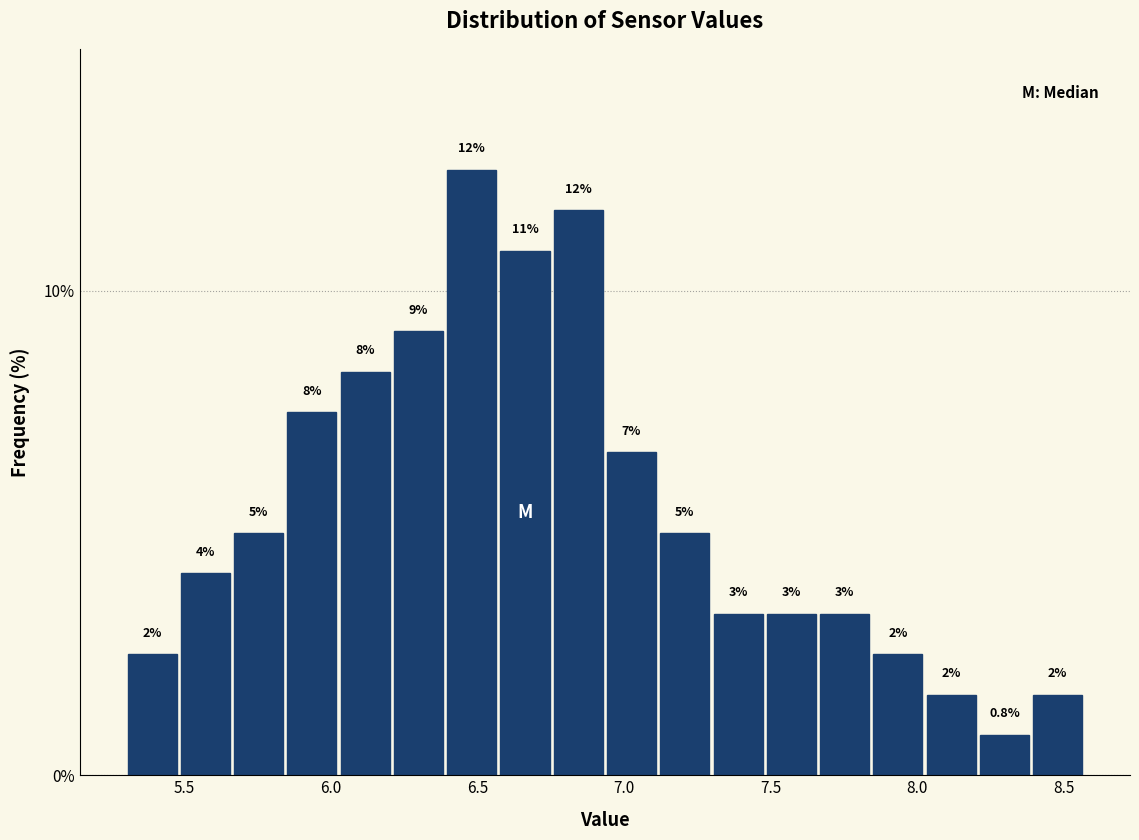

Read against the x-axis, roughly where is the centre of the tallest bar?

6.50